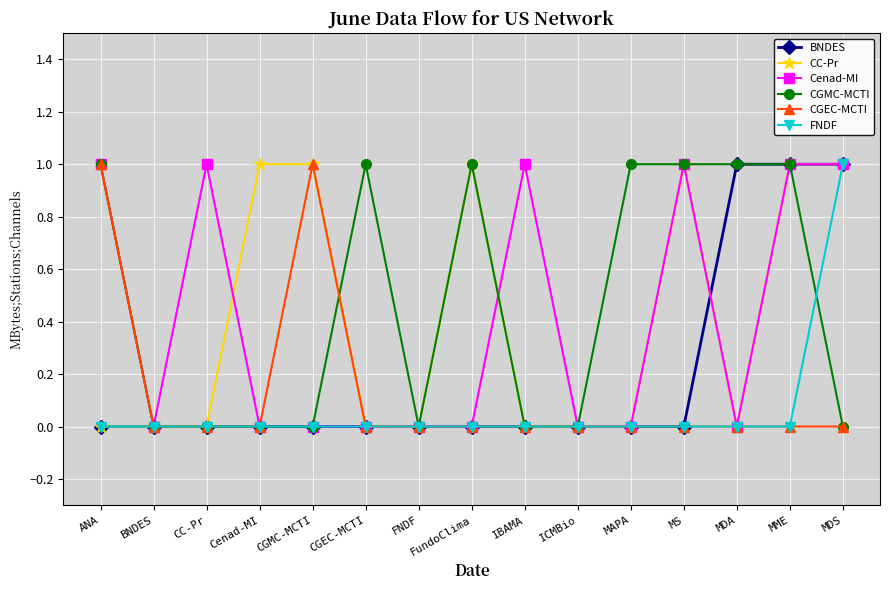

True or false: Cenad-MI has more than 1 interior local peaks.

True